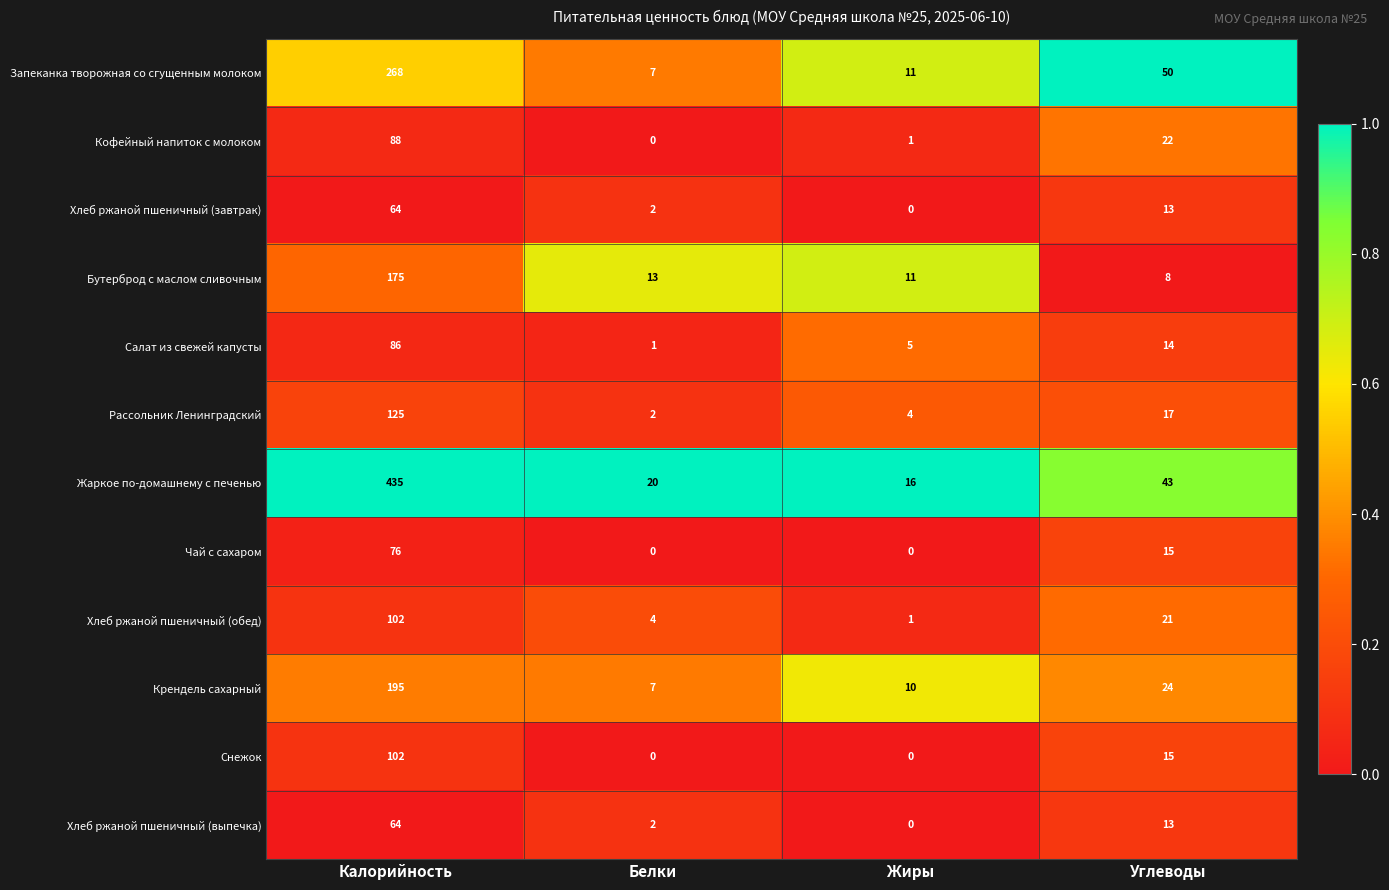

List the labels in order of Запеканка творожная со сгущенным молоком value, largest first.

Калорийность, Углеводы, Жиры, Белки